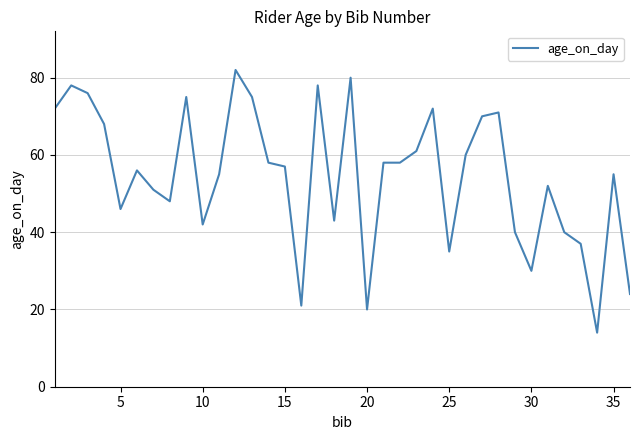

What is the difference between the maximum and minimum values?

68